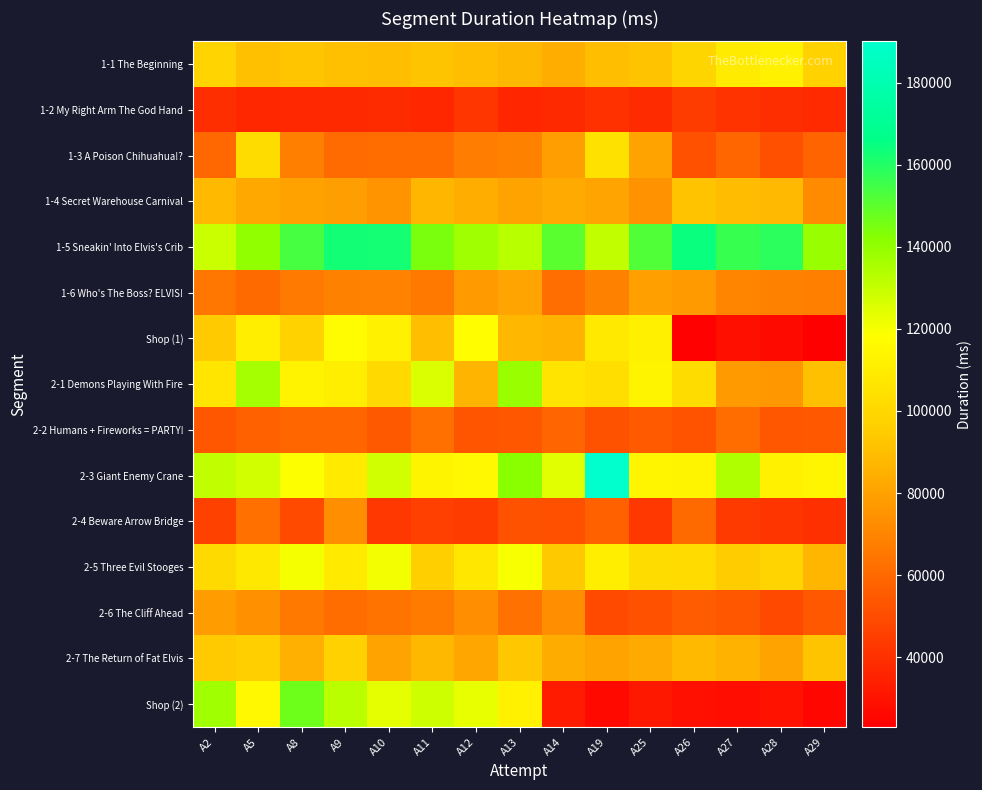

At which category is the sum across all series the highest?

A5